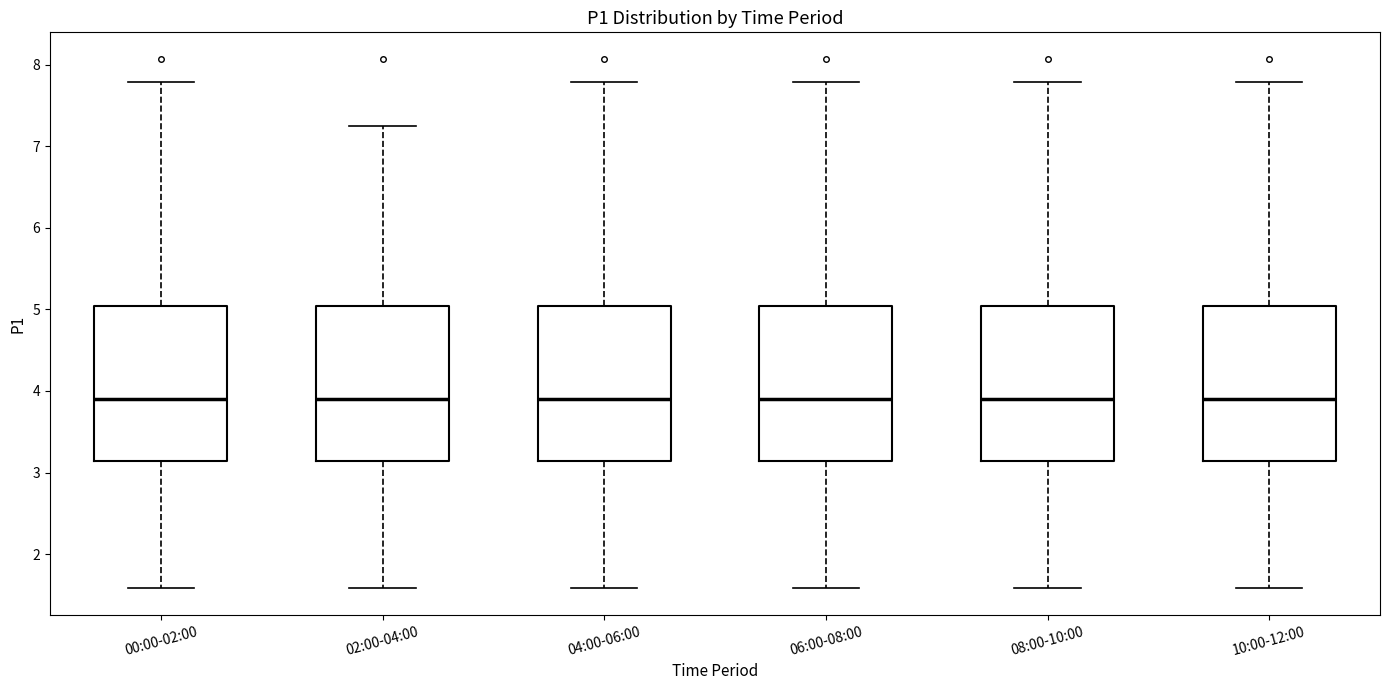

Where does the median line of the box for 00:00-02:00 sit on the y-axis? The values are not printed on the chart, so give them approximately, as read against the axis.

3.9